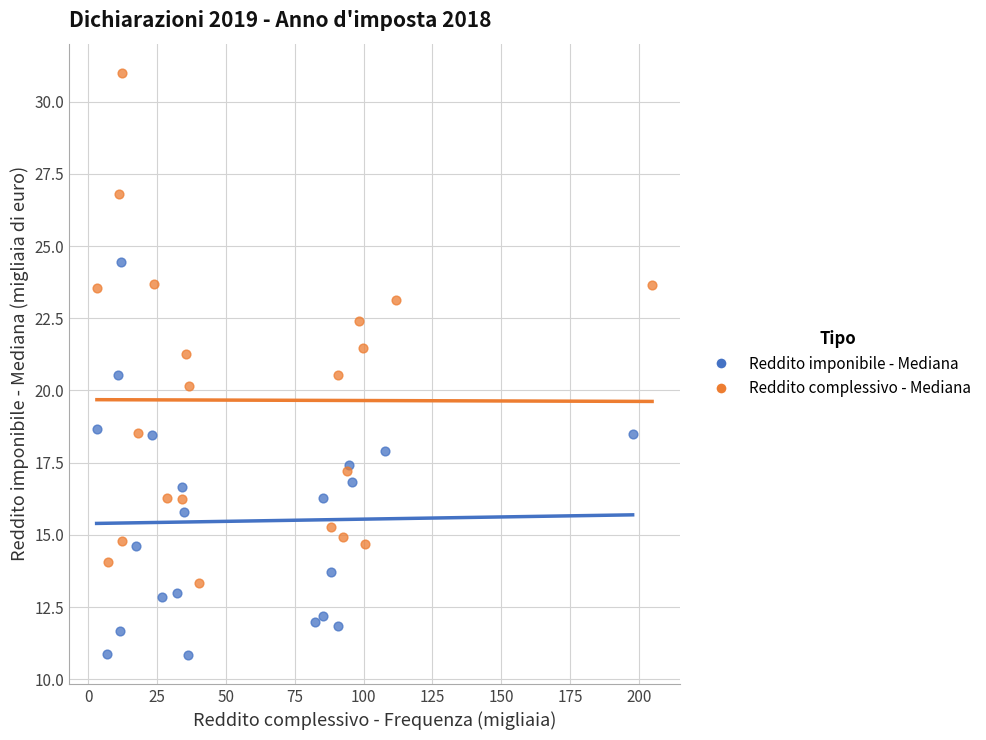

Which series contains the lowest Y value?

Reddito imponibile - Mediana